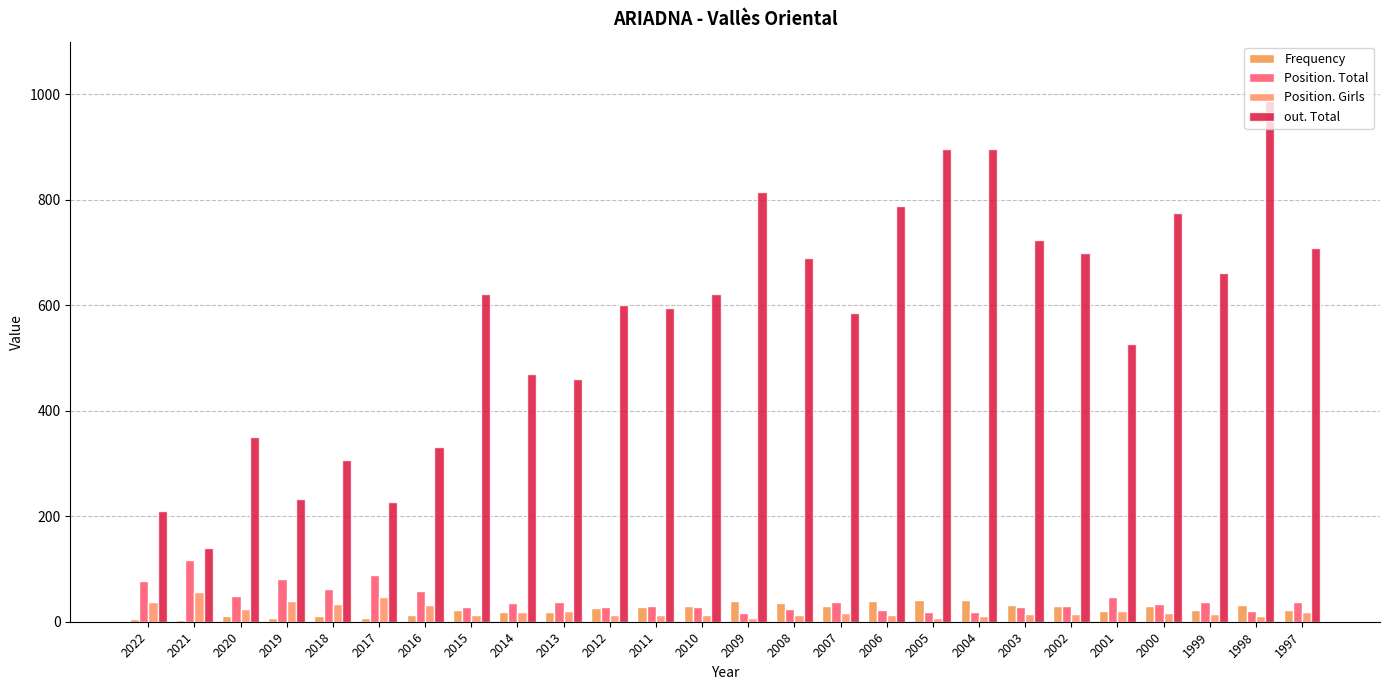

Is the value of Position. Girls at 2021 greater than the value of out. Total at 2017?

No